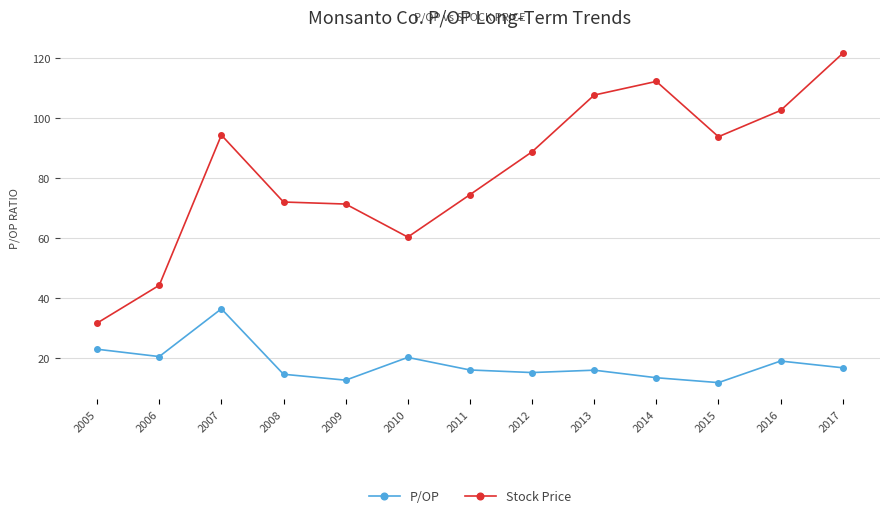

Which series has the largest range (max minus min)?

Stock Price